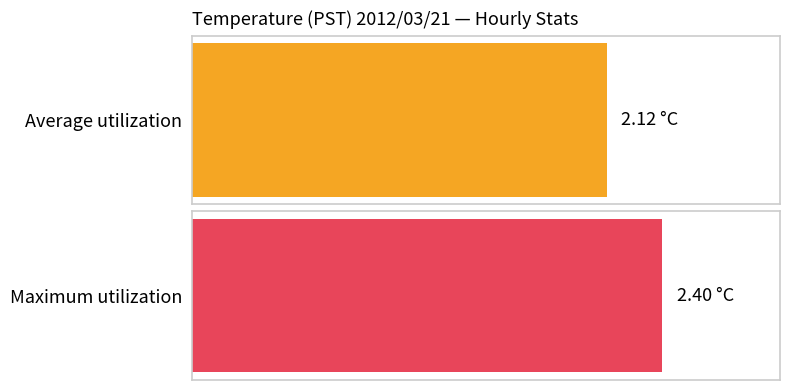

What are all the series names shown in the legend?

Average utilization, Maximum utilization